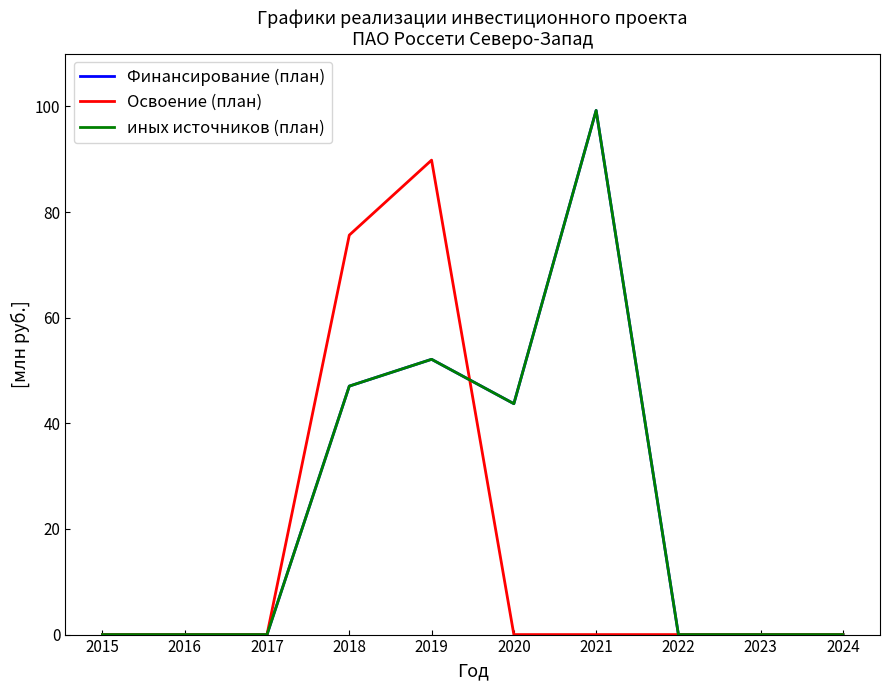

True or false: Освоение (план) and иных источников (план) intersect in this chart.

True